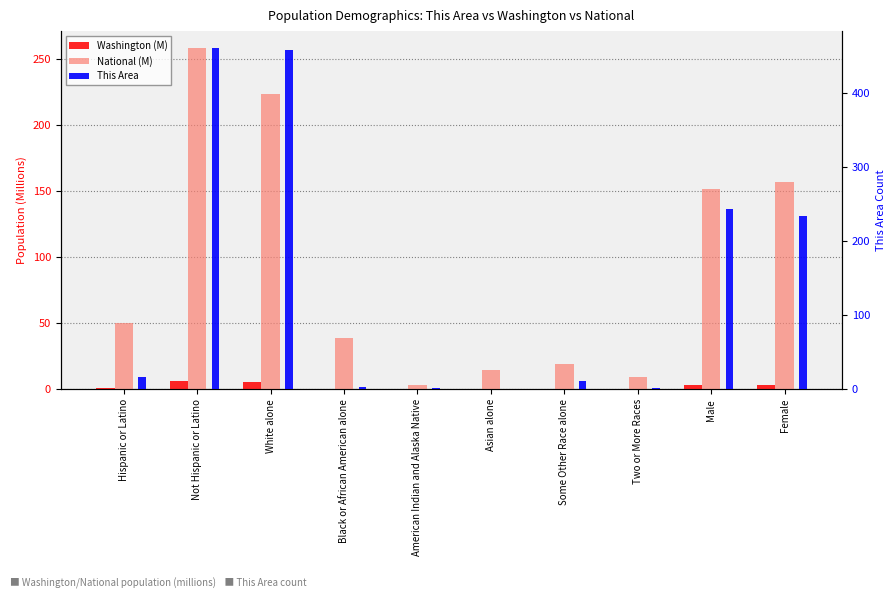

True or false: National (M) has a value of 38.9 at Black or African American alone.

True